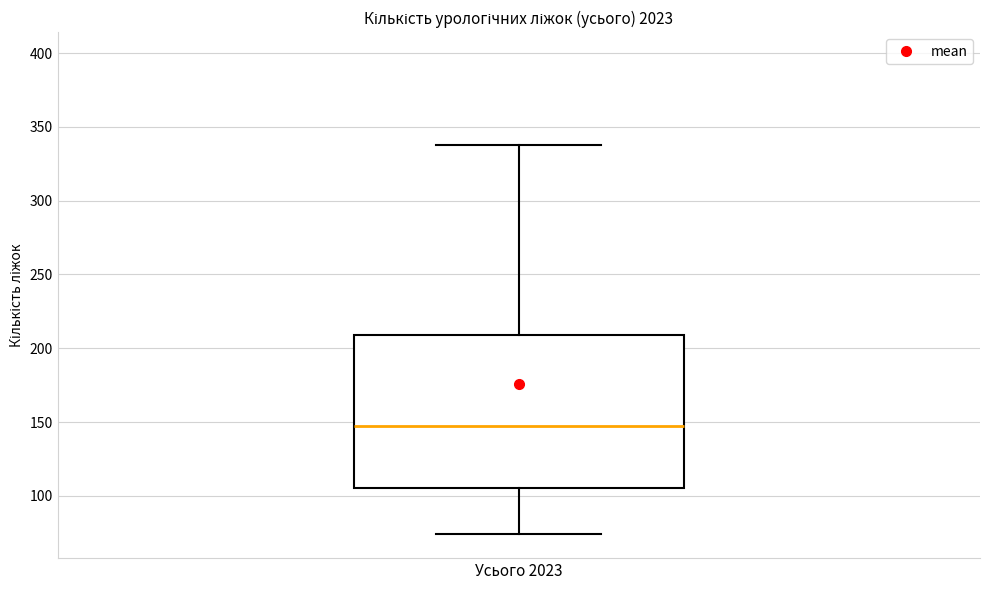

Transcribe this box plot: give where the median line is, the range the box spans, and where the two whiskers end, as read against the y-axis. The values are not printed on the chart, so give them approximately, as read against the axis.

median 150, box 105 to 210, whiskers 75 to 340